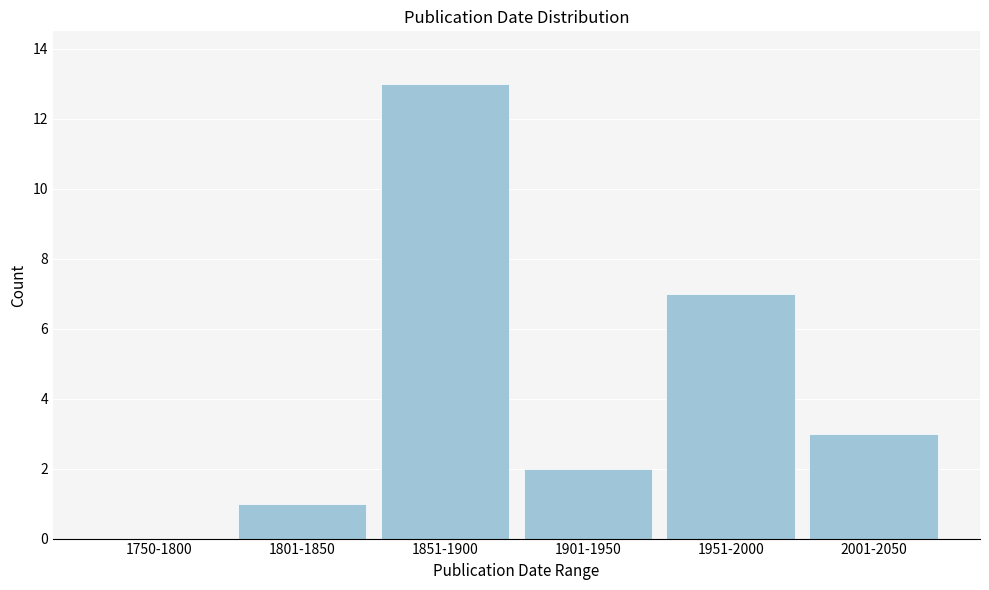

Reading right to left, list all the values displayed in this chart.

2001-2050=3	1951-2000=7	1901-1950=2	1851-1900=13	1801-1850=1	1750-1800=0